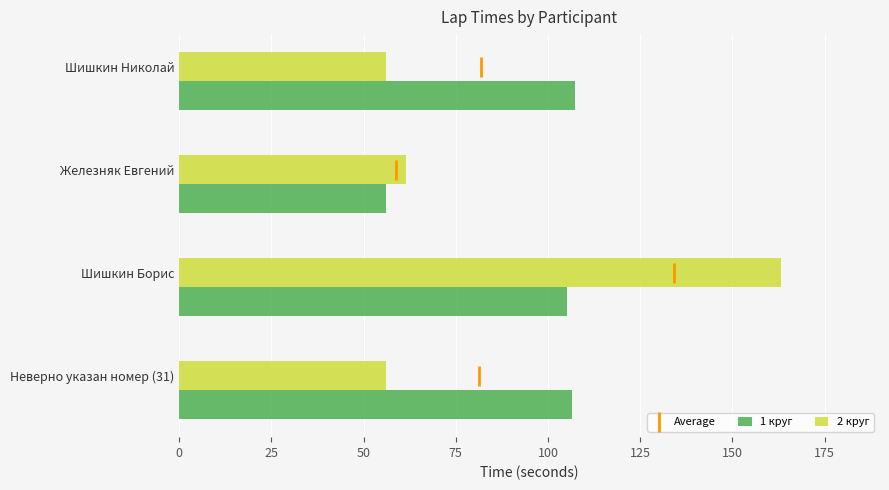

What are all the series names shown in the legend?

1 круг, 2 круг, Average